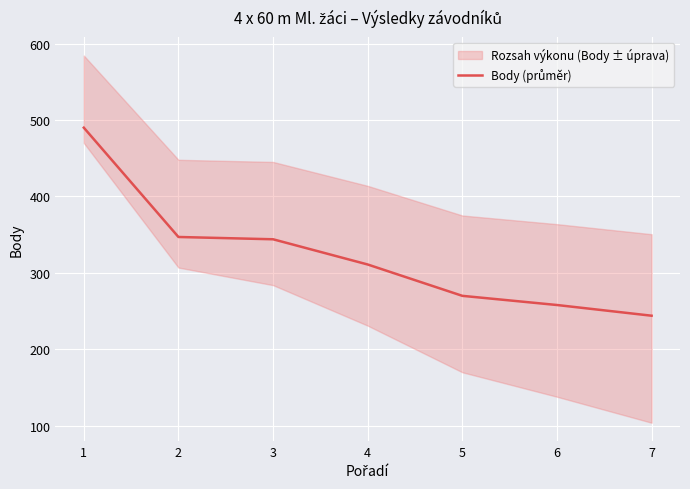

What value does the data have at 6?

258